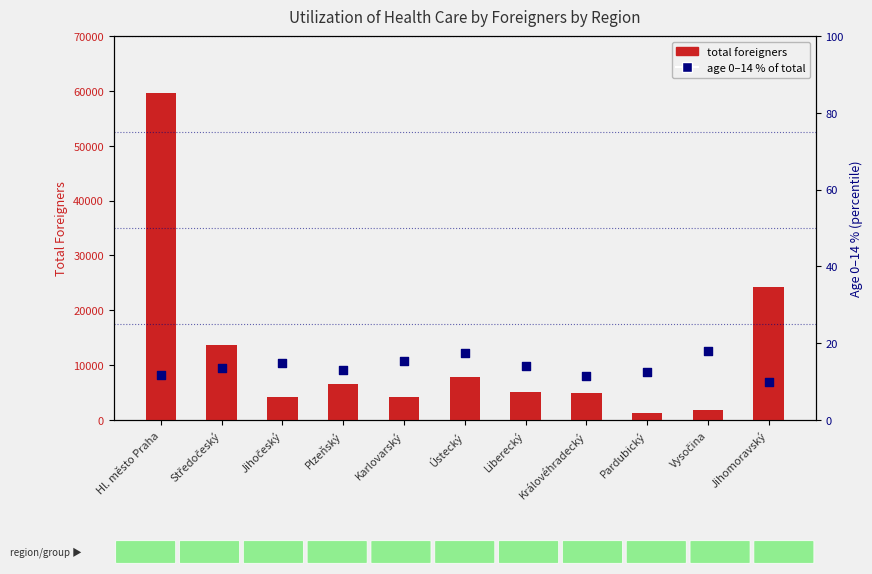

Which series has the largest Y range (max minus min)?

Total foreigners